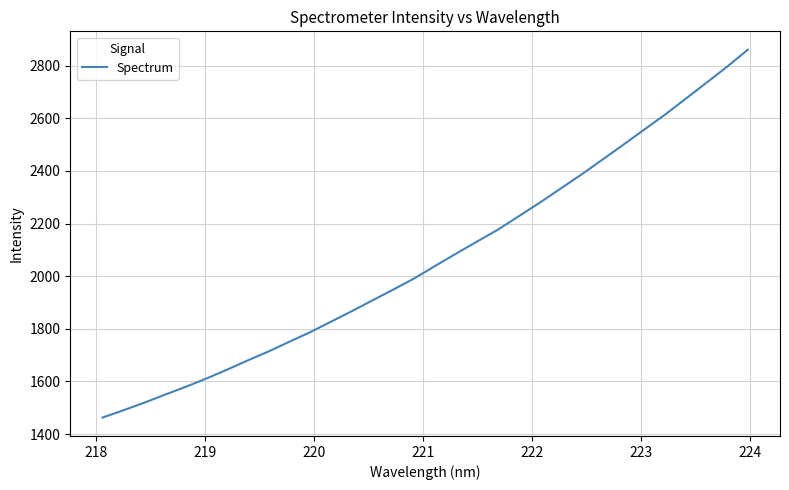

What is the difference between the maximum and minimum values?

1398.0